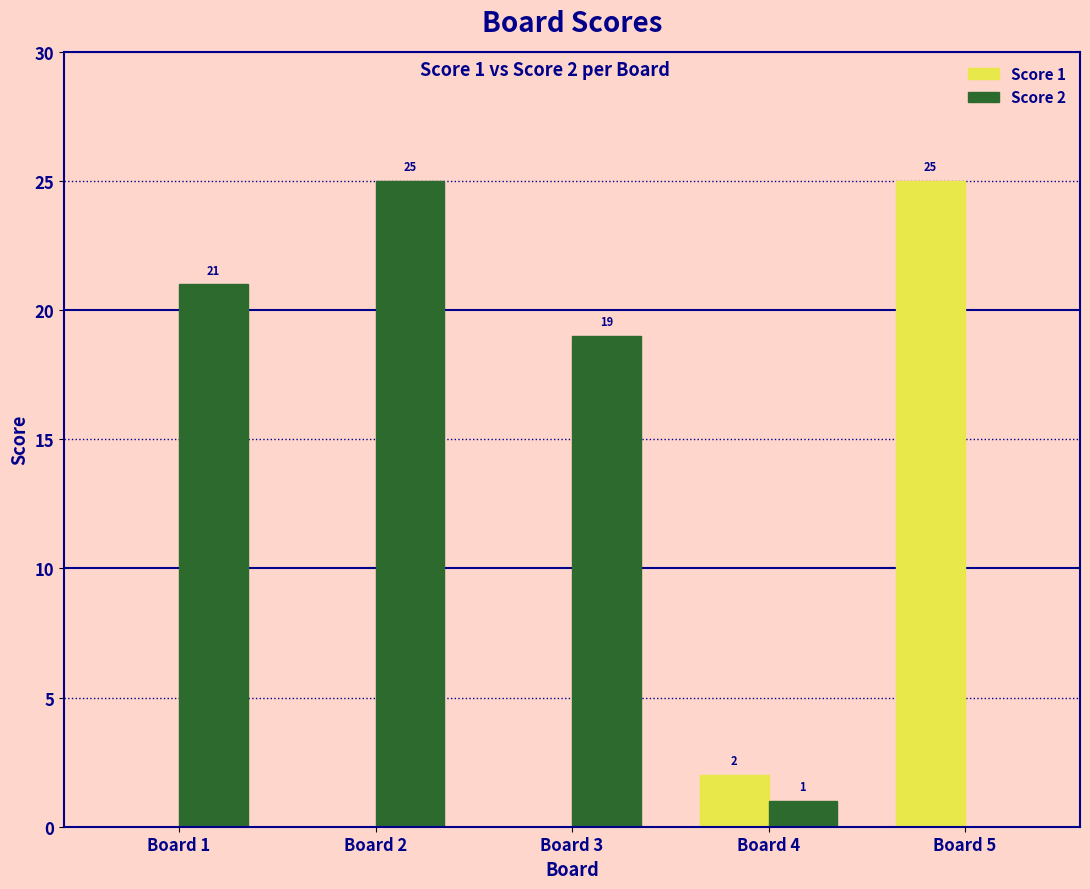

Reading left to right, list all the values displayed in this chart.

Score 1: Board 1=0	Board 2=0	Board 3=0	Board 4=2	Board 5=25
Score 2: Board 1=21	Board 2=25	Board 3=19	Board 4=1	Board 5=0